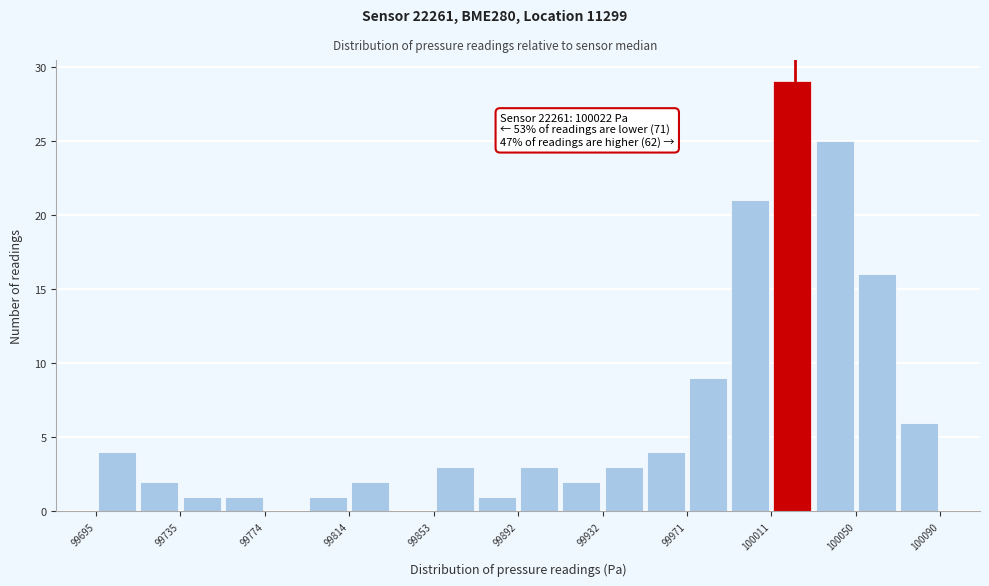

Around what value on the x-axis is the tallest bar? Give the approximate position of its centre, as read against the axis.

100020